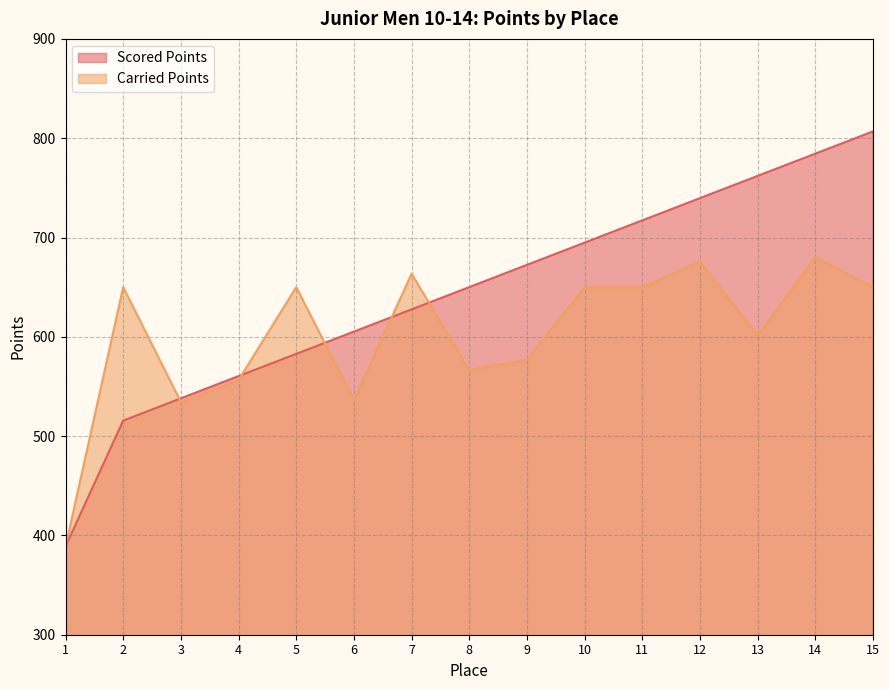

How many interior local valleys does the Carried Points series have?

4